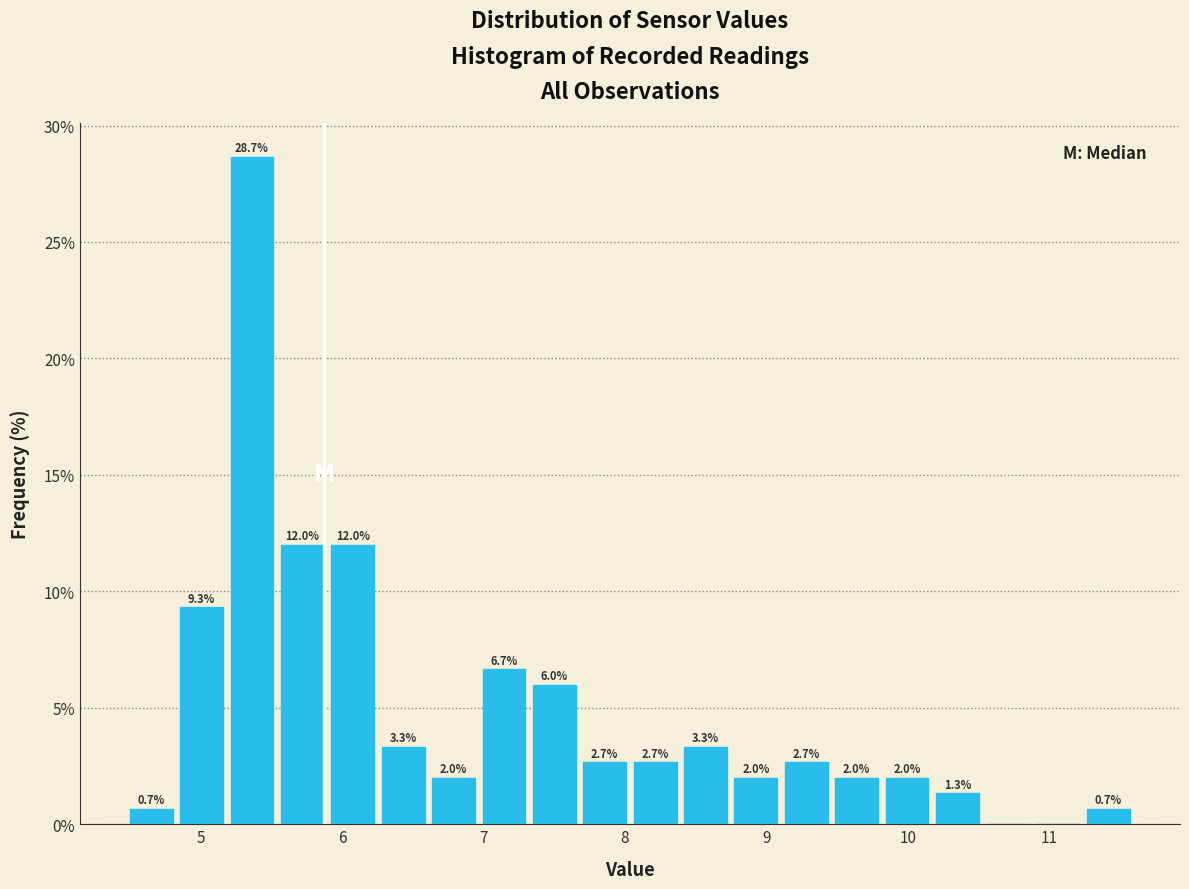

Around what value on the x-axis is the tallest bar? Give the approximate position of its centre, as read against the axis.

5.4